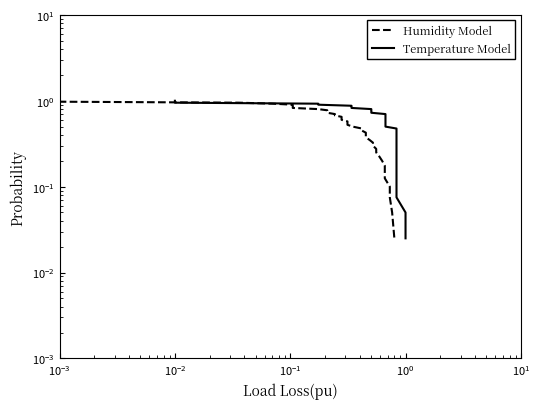

What is the average value of the Temperature Model series?

0.5